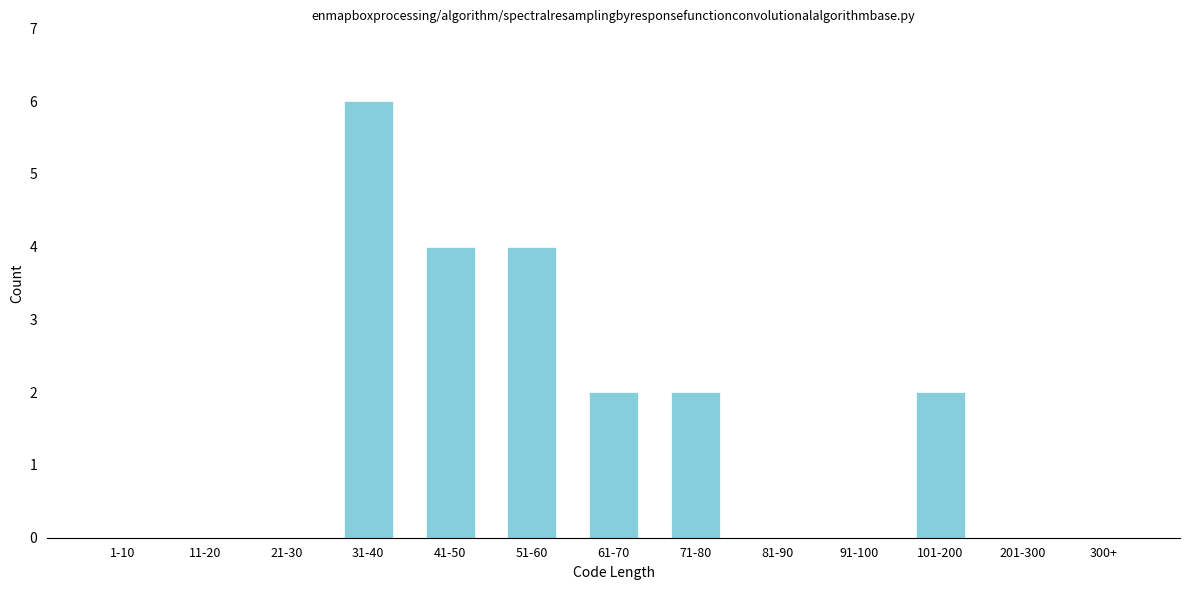

Reading left to right, extract all data points from this chart.

1-10=0	11-20=0	21-30=0	31-40=6	41-50=4	51-60=4	61-70=2	71-80=2	81-90=0	91-100=0	101-200=2	201-300=0	300+=0